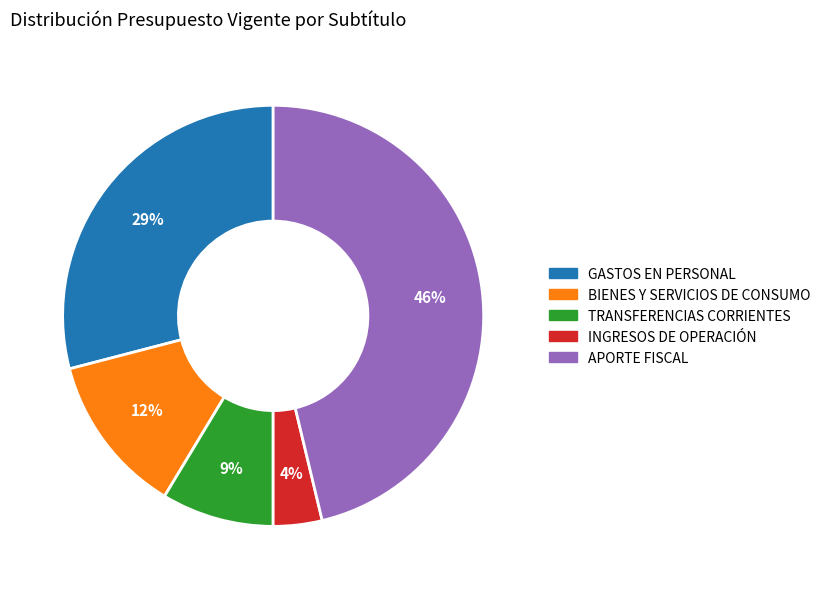

How many slices are in this pie chart?

5